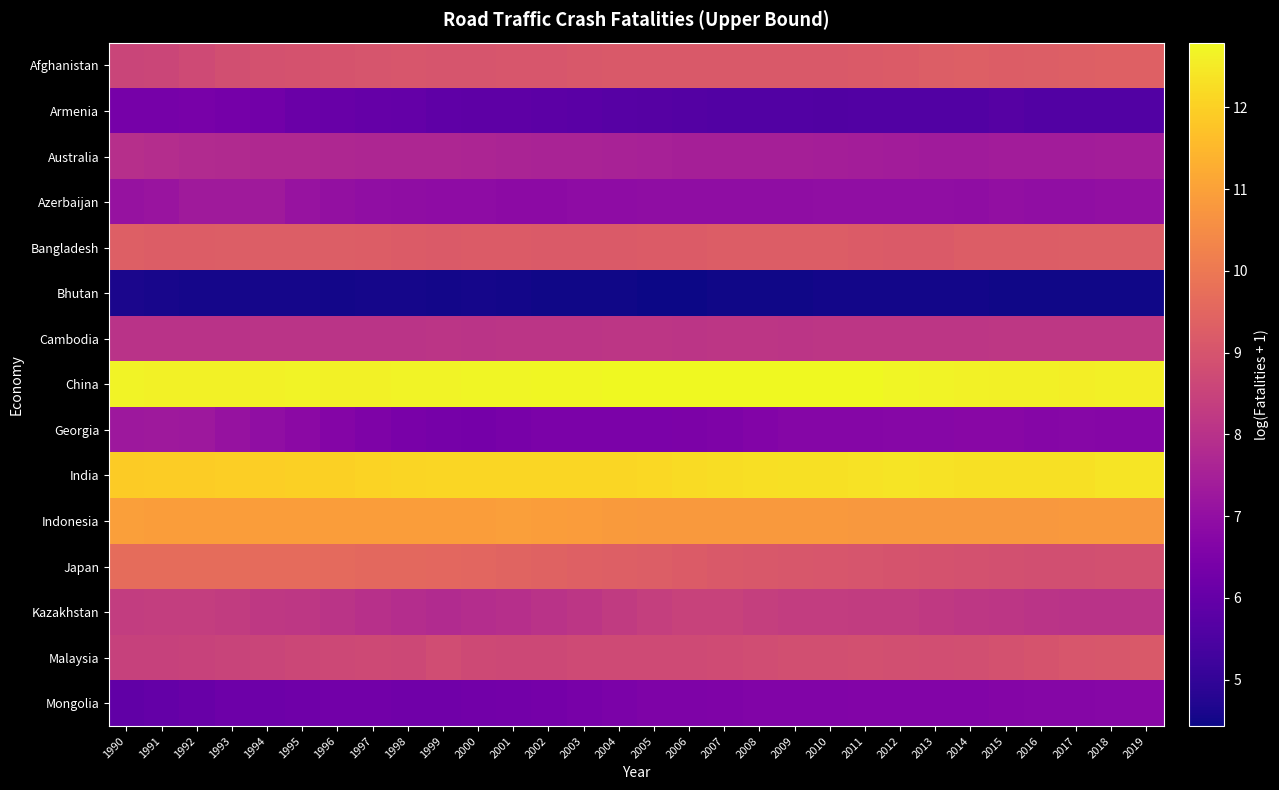

At 2003, list the series in order from smallest to largest.

Bhutan, Armenia, Mongolia, Georgia, Azerbaijan, Australia, Cambodia, Kazakhstan, Malaysia, Afghanistan, Bangladesh, Japan, Indonesia, India, China